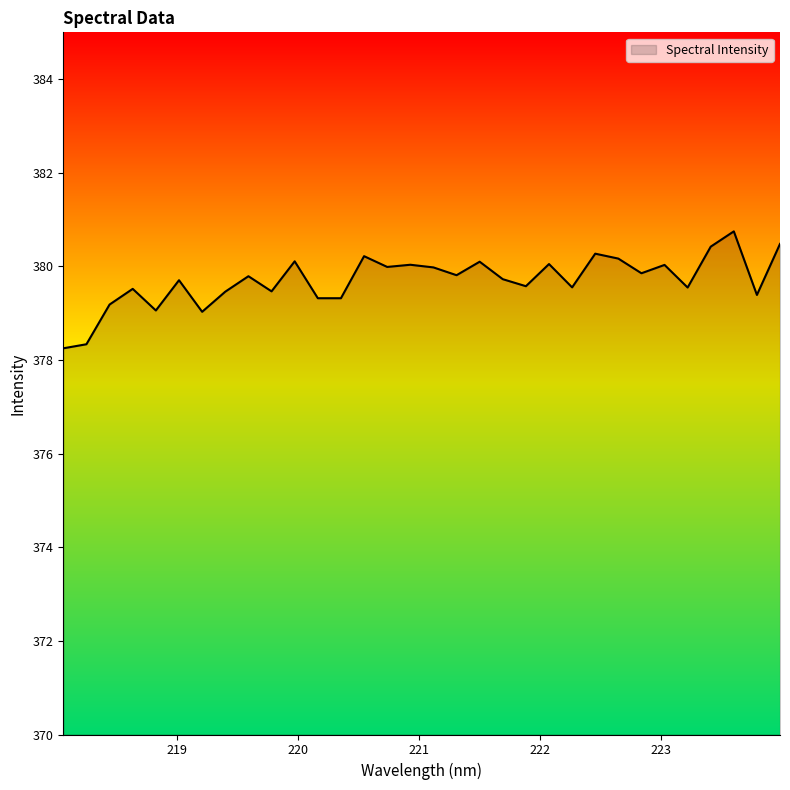

What is the difference between the maximum and minimum values?

2.5